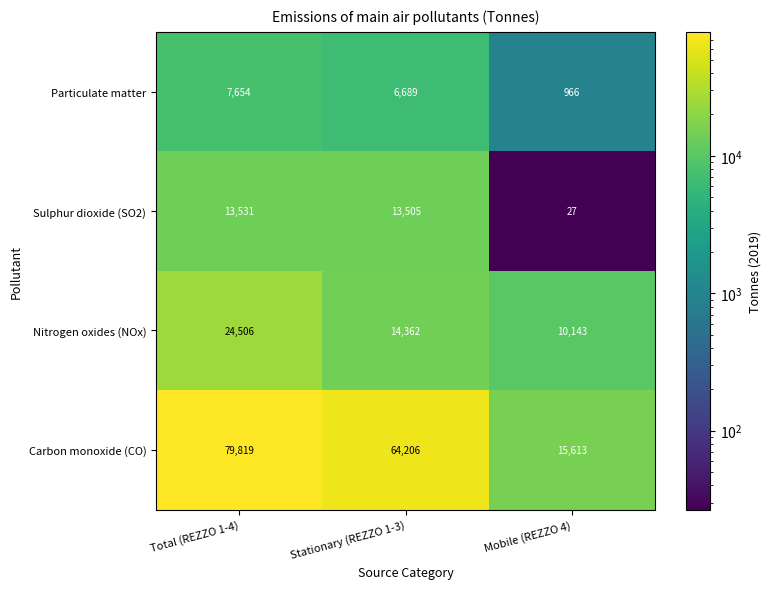

What value does the Sulphur dioxide (SO2) series have at Stationary (REZZO 1-3)?

13505